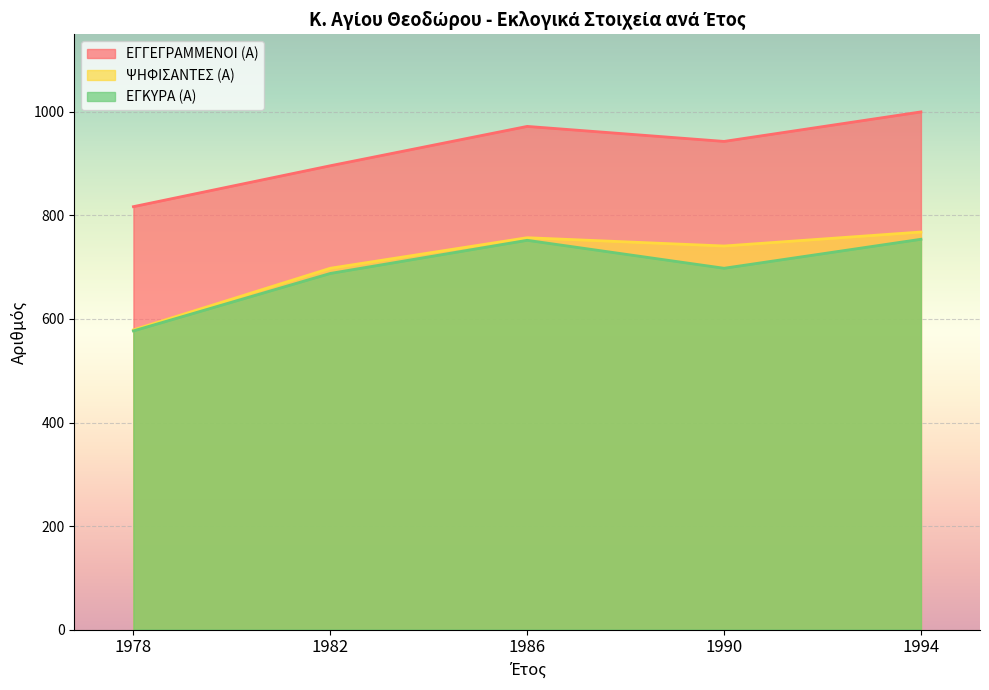

True or false: ΕΓΚΥΡΑ (Α) and ΨΗΦΙΣΑΝΤΕΣ (Α) cross at least once.

False